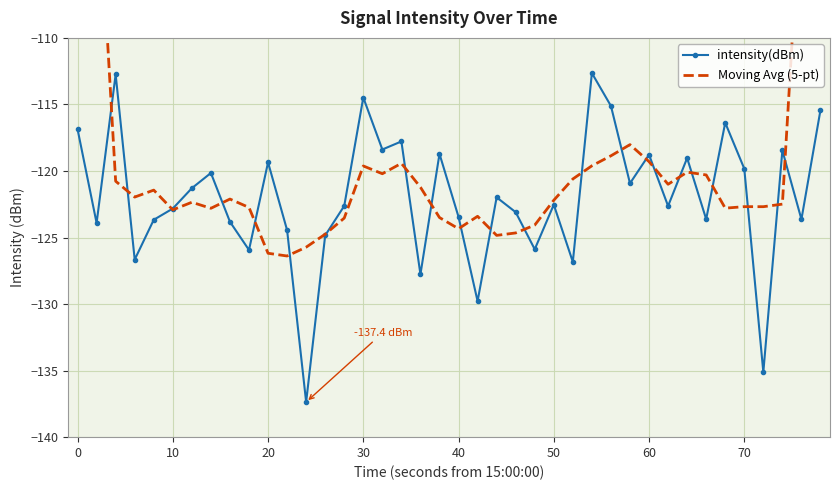

Is this an area chart (filled region under the line)?

No